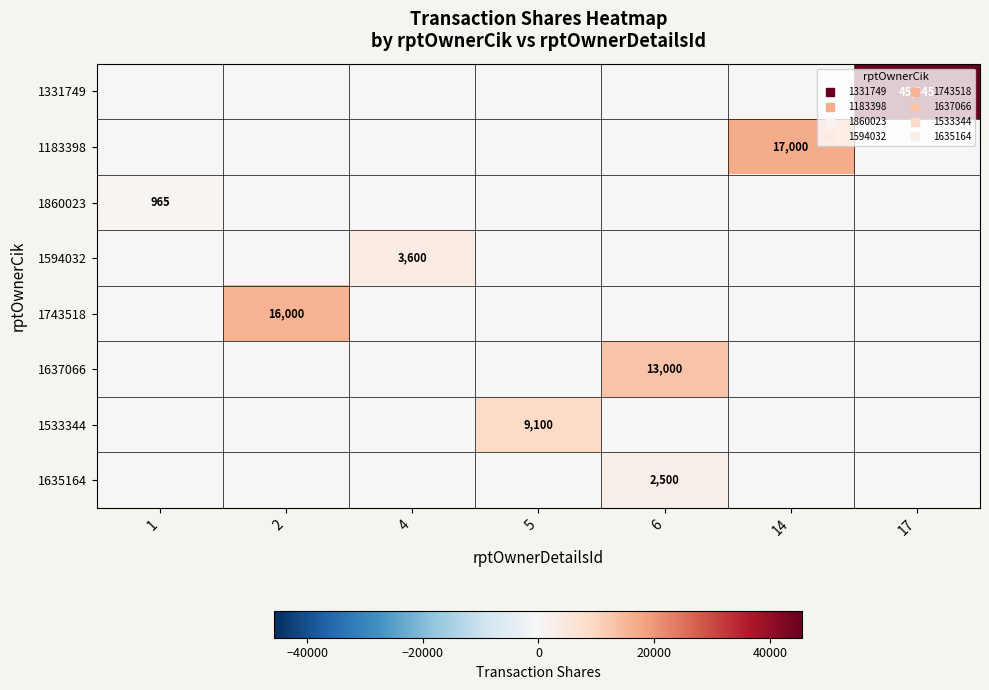

At which label is 1743518 closest to 8000?

1